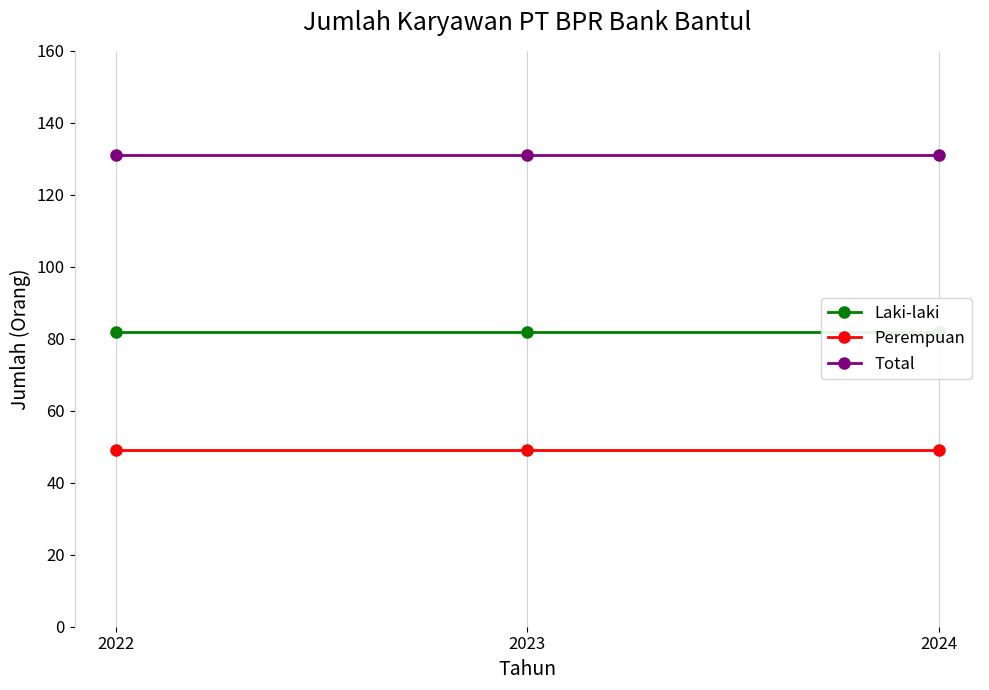

True or false: Perempuan has a value of 78 at 2022.

False